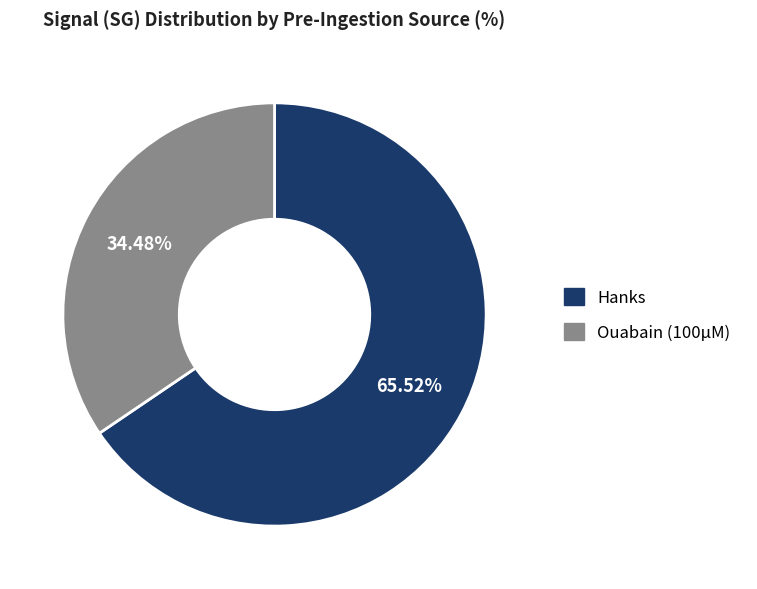

Is the sum of Ouabain (100µM) and Hanks greater than half?

Yes